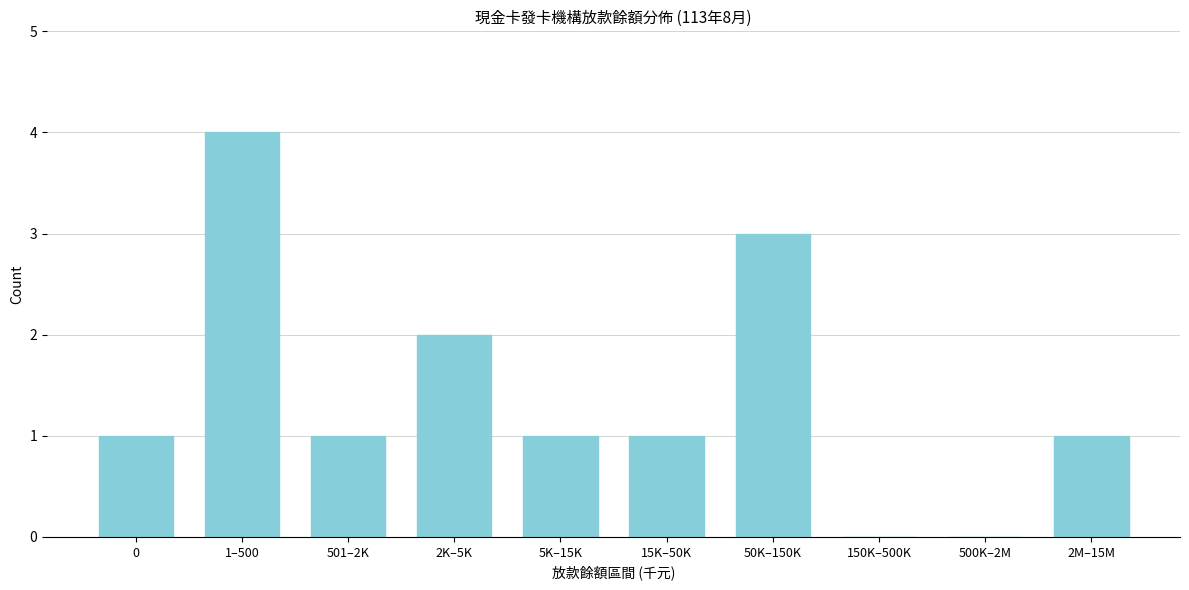

Reading left to right, what are all the values shown in this chart?

0=1	1–500=4	501–2K=1	2K–5K=2	5K–15K=1	15K–50K=1	50K–150K=3	150K–500K=0	500K–2M=0	2M–15M=1